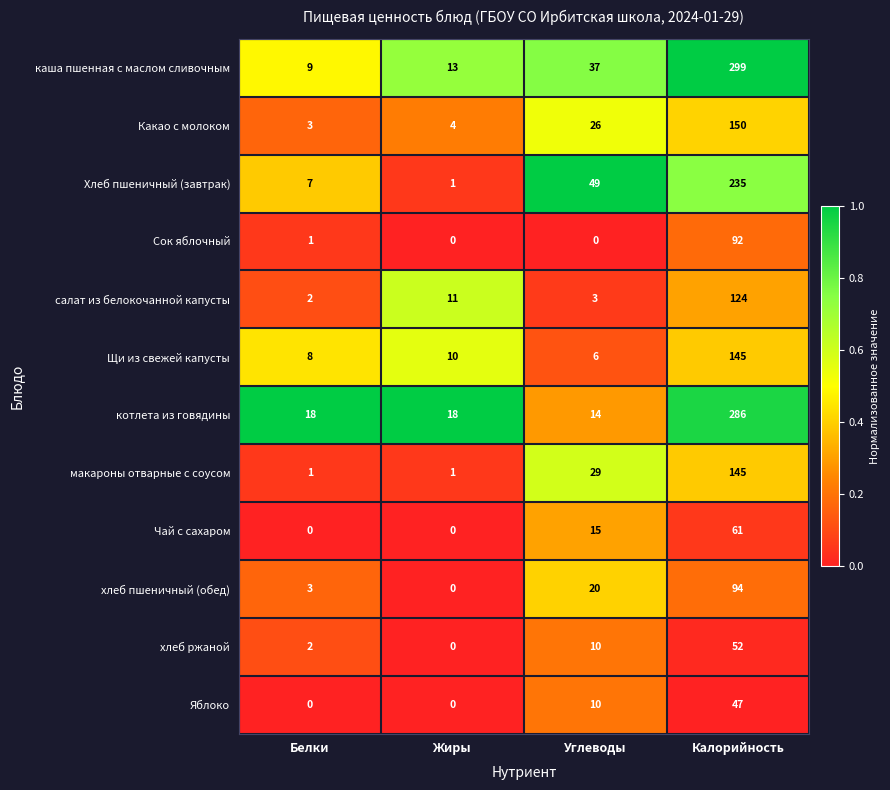

The салат из белокочанной капусты series shows 2 at Углеводы. True or false?

False